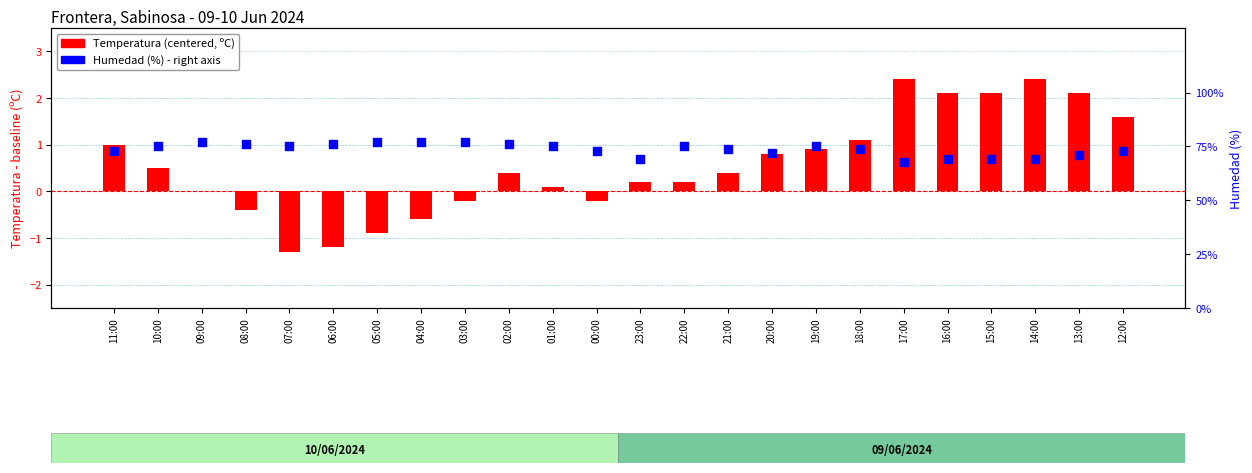

At which category is the sum across all series the highest?

09:00